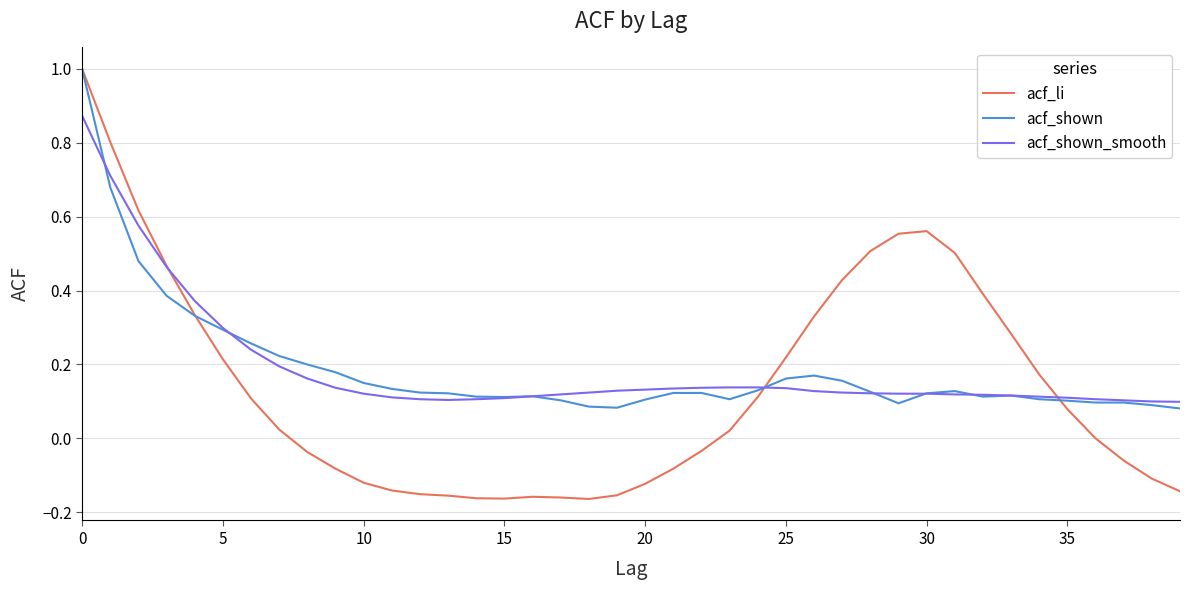

What is the greatest value displayed?

1.0